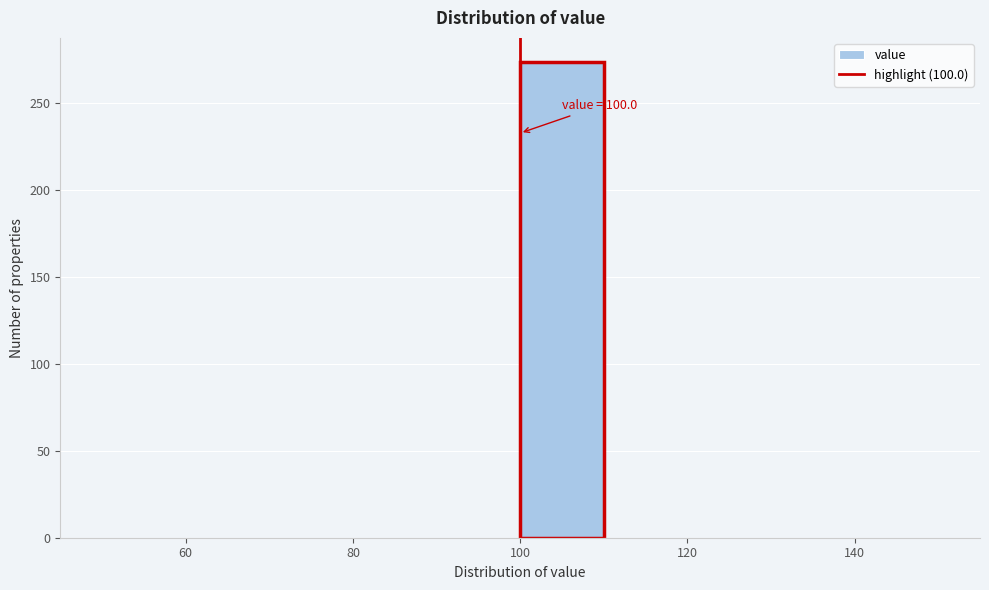

Over which range of the x-axis is the bar tallest?

100 to 110